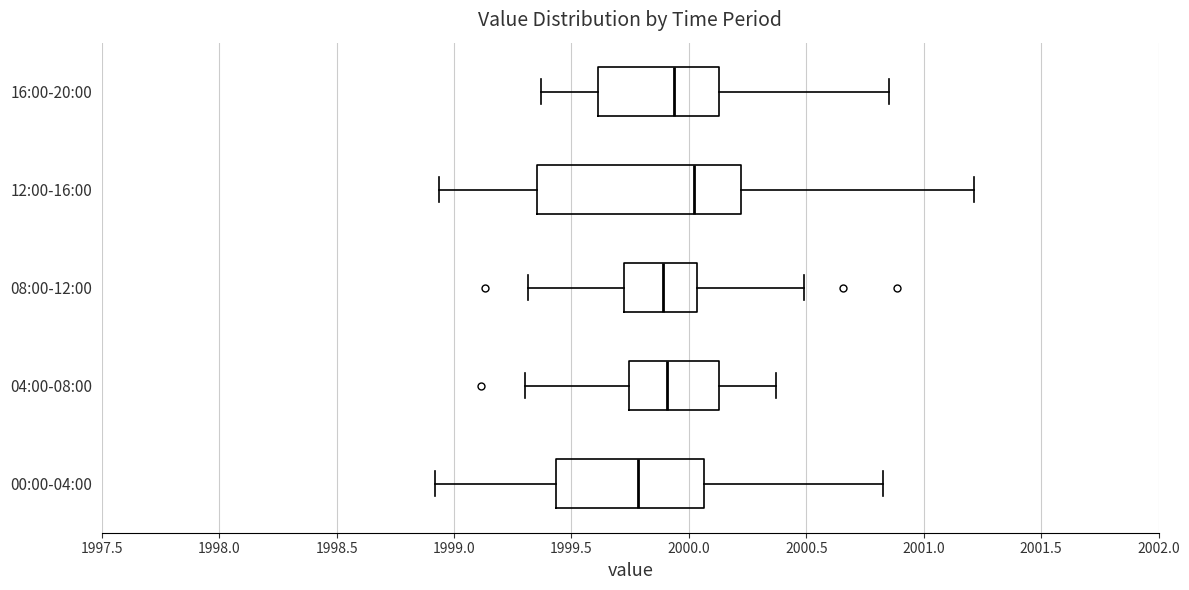

Which box is the widest, from its left edge to its right edge?

12:00-16:00